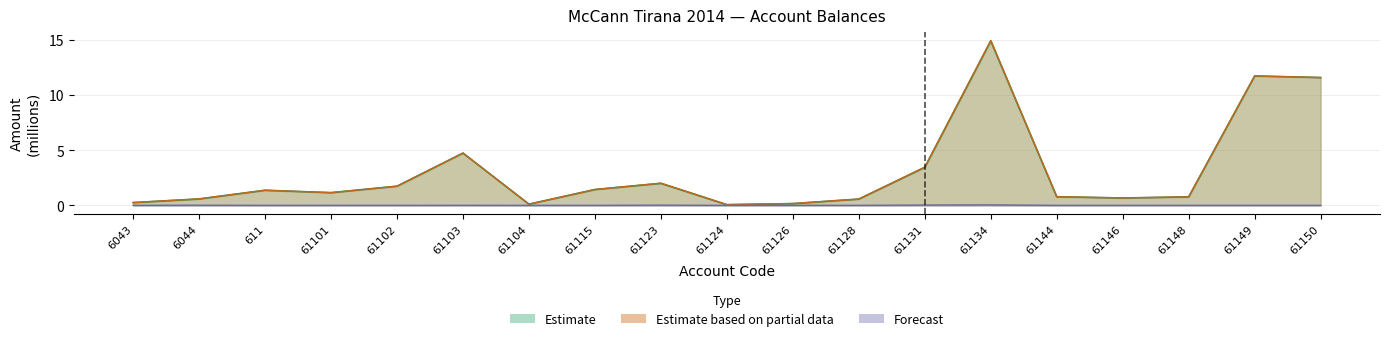

Reading right to left, extract all data points from this chart.

Taxable: 61150=11.6	61149=11.7	61148=0.8	61146=0.7	61144=0.8	61134=14.9	61131=3.4	61128=0.6	61126=0.2	61124=0.1	61123=2.0	61115=1.4	61104=0.1	61103=4.7	61102=1.7	61101=1.1	611=1.4	6044=0.6	6043=0.3
Undeductible: 61150=0.0	61149=0.0	61148=0.0	61146=0.0	61144=0.0	61134=0.0	61131=0.0	61128=0.0	61126=0.0	61124=0.0	61123=0.0	61115=0.0	61104=0.0	61103=0.0	61102=0.0	61101=0.0	611=0.0	6044=0.0	6043=0.0
TB: 61150=11.6	61149=11.7	61148=0.8	61146=0.7	61144=0.8	61134=14.9	61131=3.5	61128=0.6	61126=0.2	61124=0.1	61123=2.0	61115=1.4	61104=0.1	61103=4.7	61102=1.7	61101=1.1	611=1.4	6044=0.6	6043=0.3